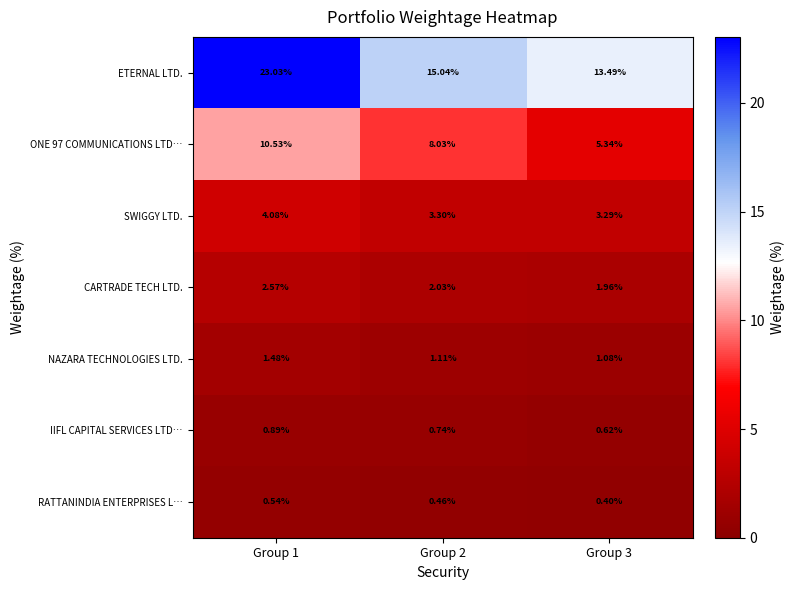

Is the value of ONE 97 COMMUNICATIONS LTD… at Group 3 greater than the value of CARTRADE TECH LTD. at Group 2?

Yes